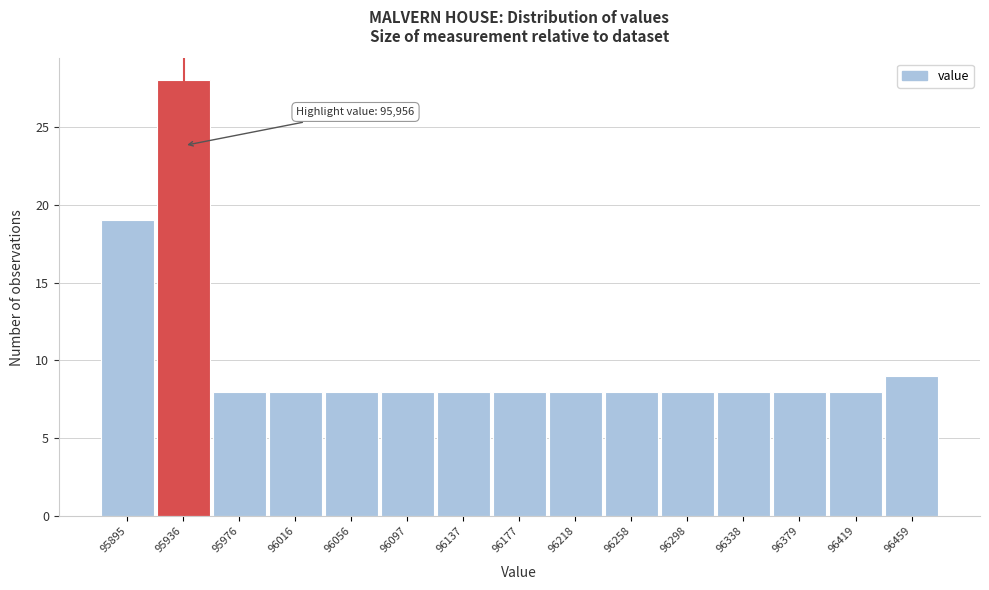

Reading right to left, what are all the values shown in this chart?

9	8	8	8	8	8	8	8	8	8	8	8	8	28	19